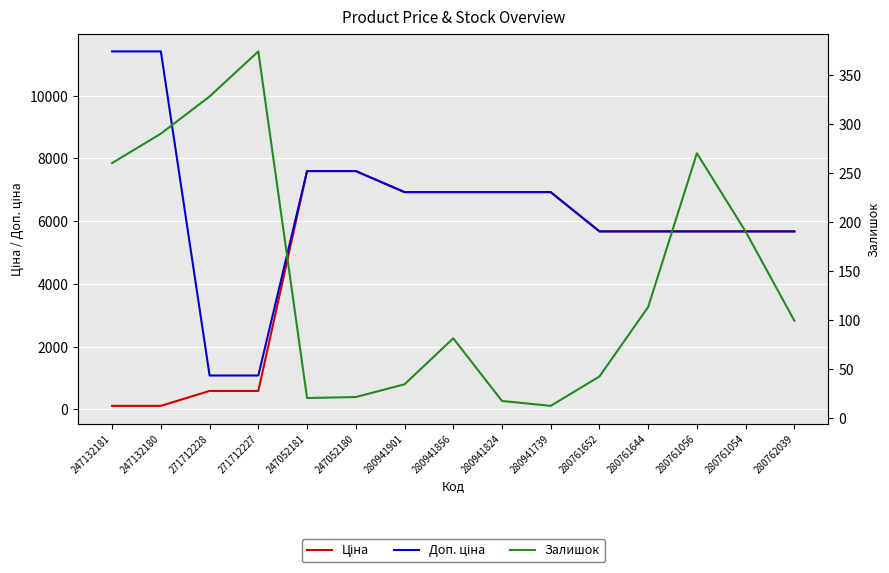

What is the average value of the Доп. ціна series?

6416.5